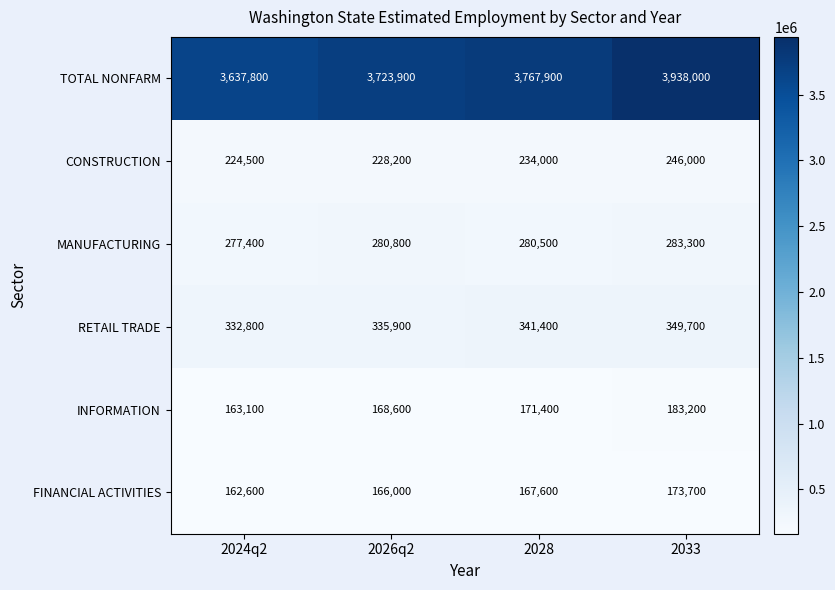

What is the difference between the maximum and minimum values in the MANUFACTURING series?

5900